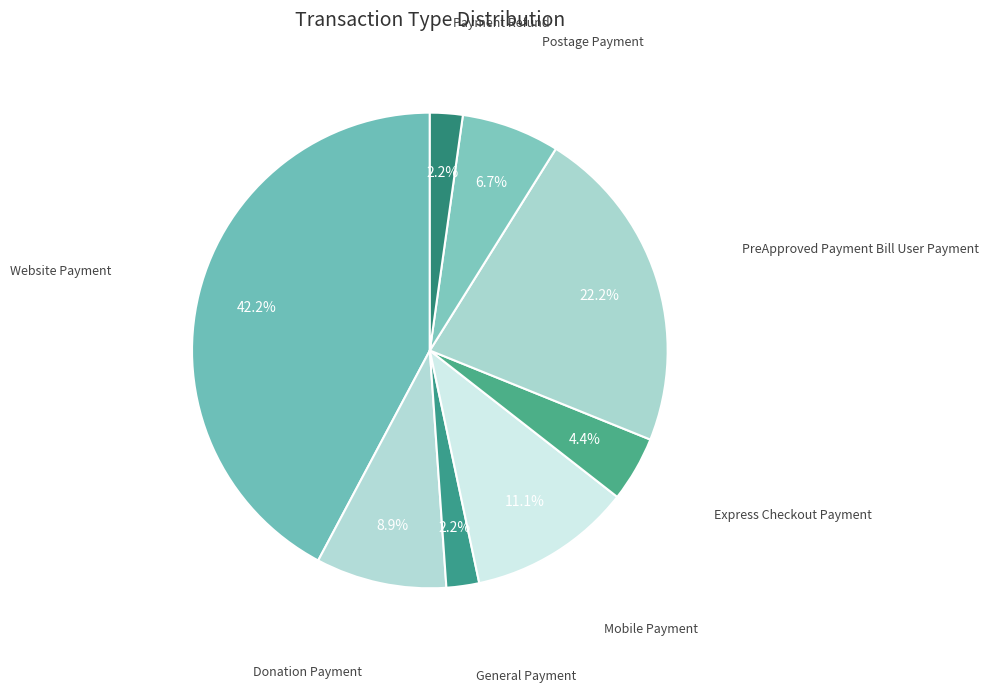

How many segments does this pie chart have?

8